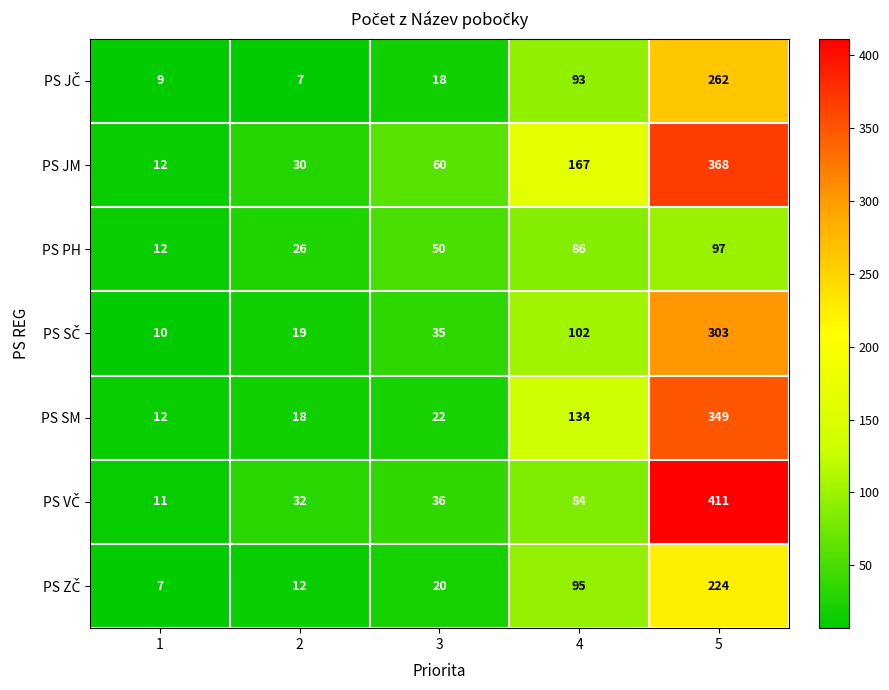

What is the approximate value of PS JM at 1, to the nearest 5?

10